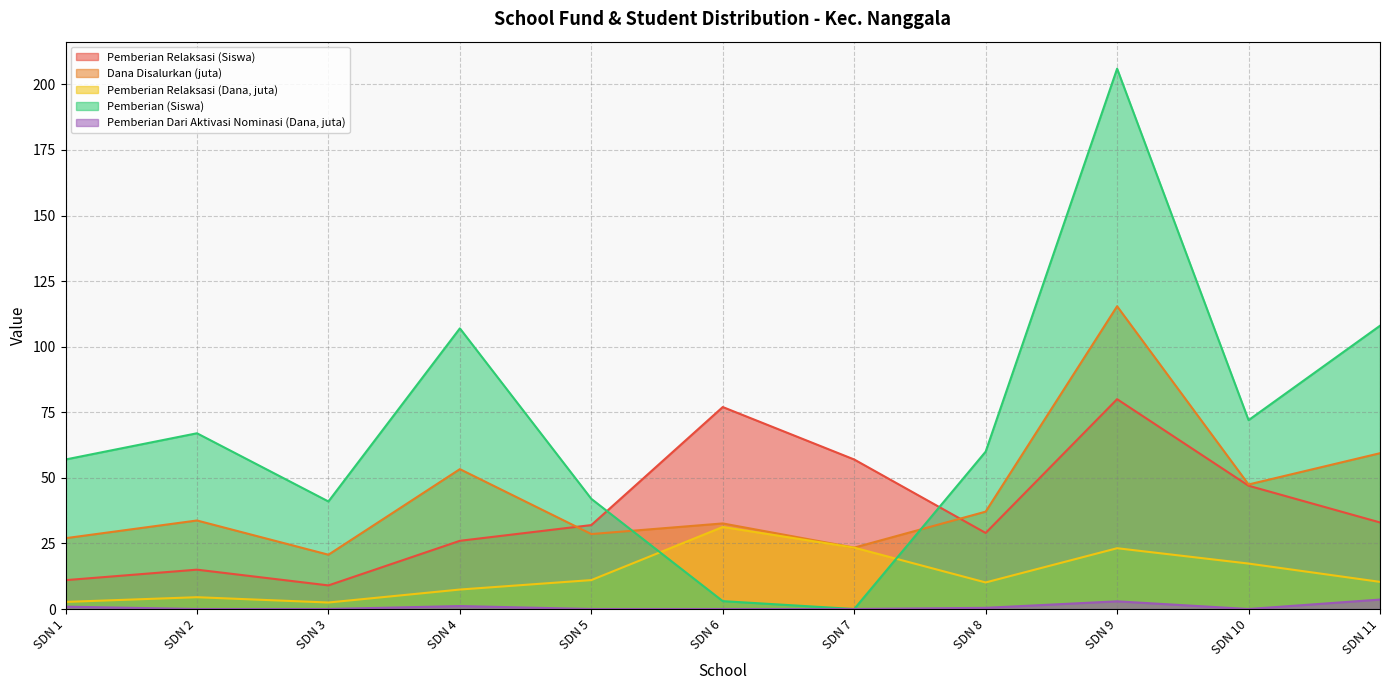

Which series ends up on top after the final intersection of Pemberian (Siswa) and Pemberian Relaksasi (Dana, juta)?

Pemberian (Siswa)